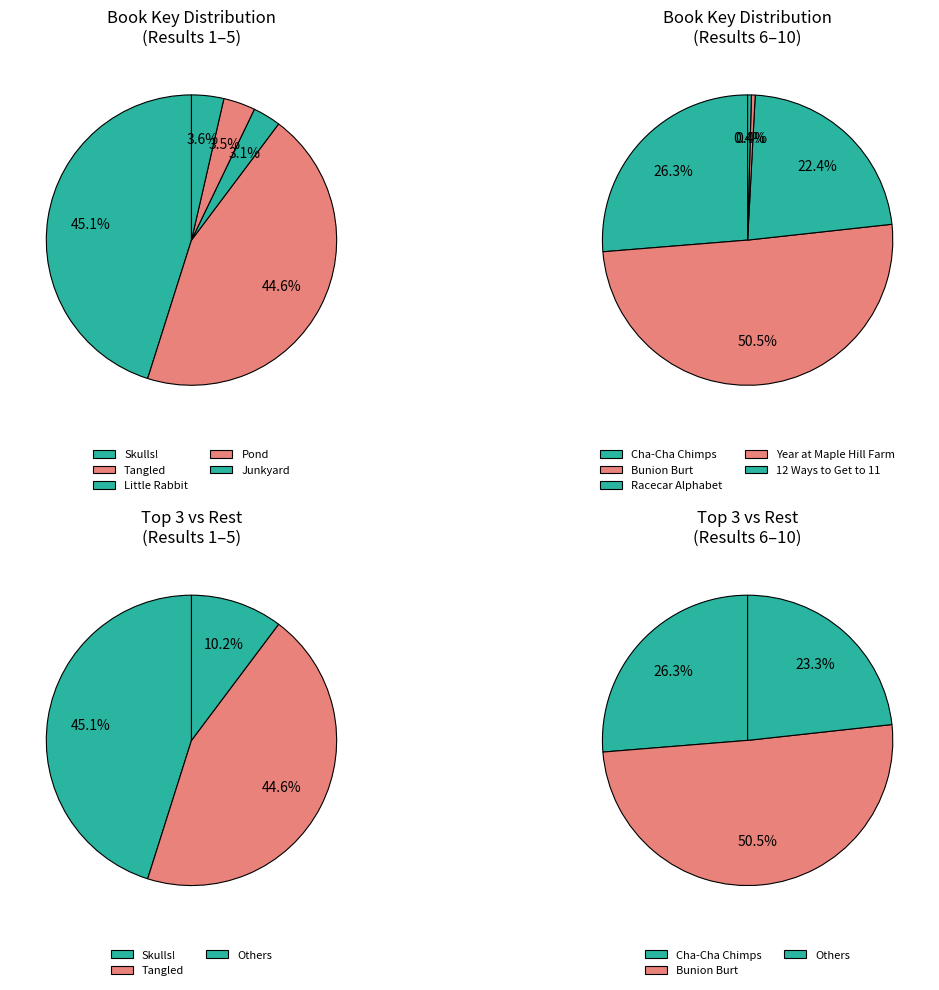

Combined, do Racecar Alphabet and Cha-Cha Chimps account for over 50%?

No